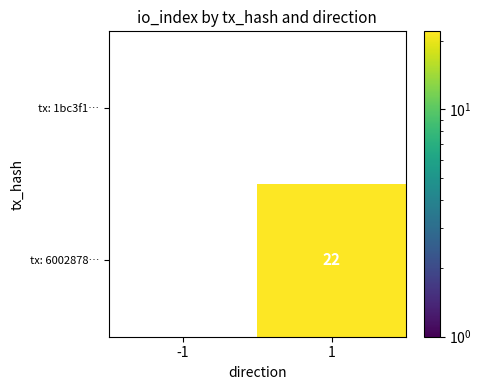

Is it true that tx: 6002878… equals 22 at 1?

True